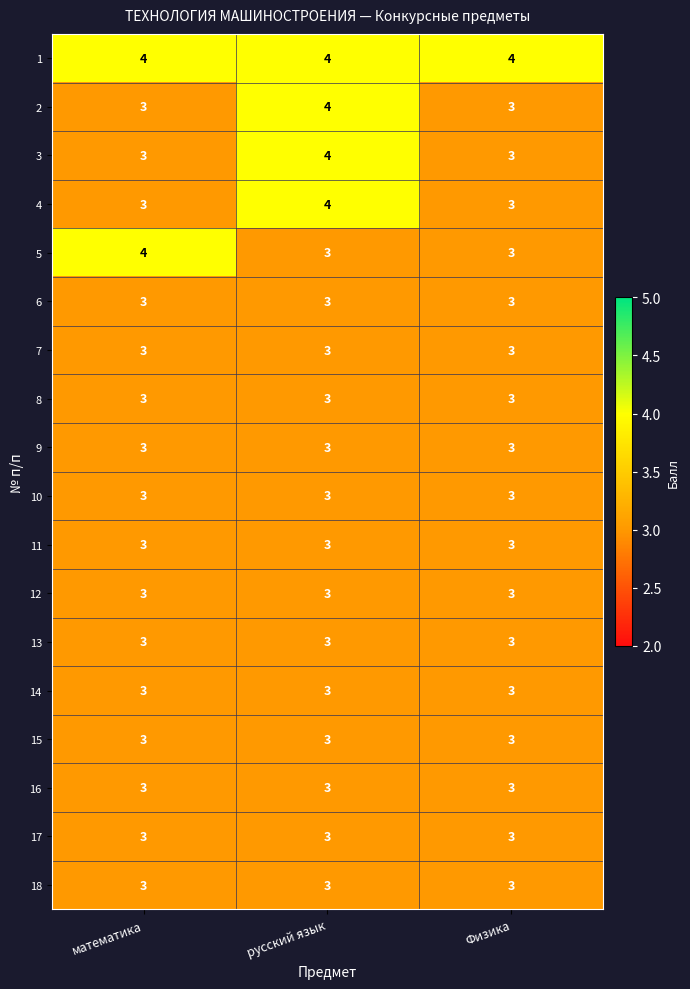

Is the value of 17 at Физика greater than the value of 1 at математика?

No